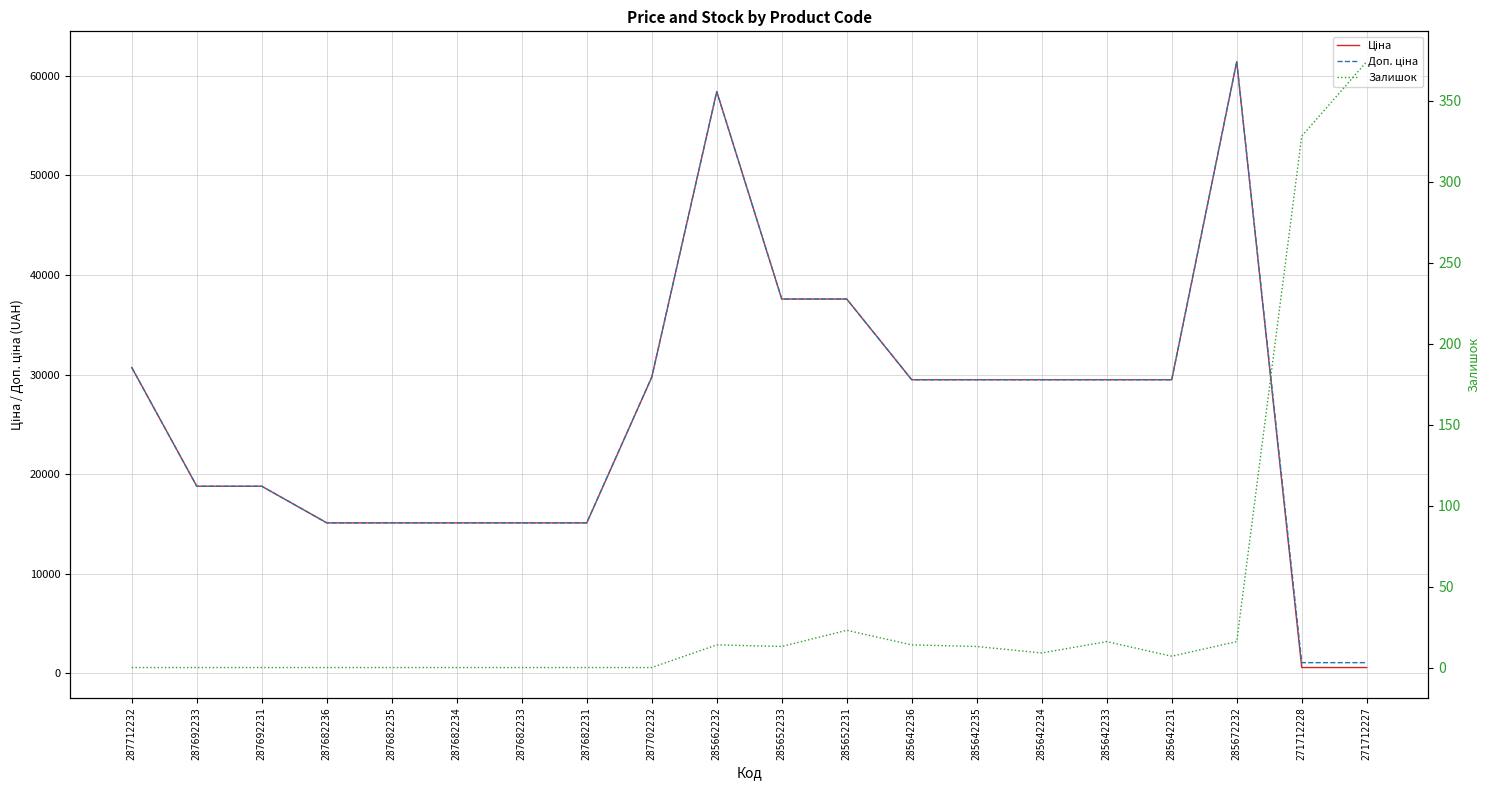

Where is the first local maximum for Ціна?

285662232